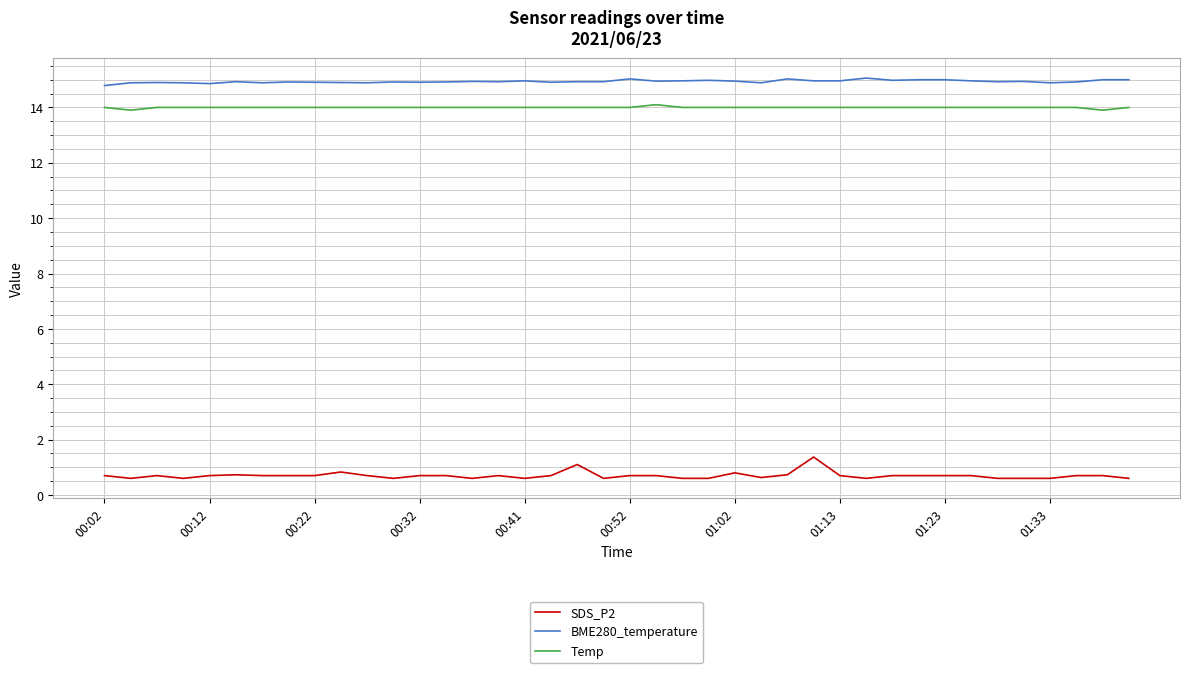

True or false: SDS_P2 and Temp cross at least once.

False